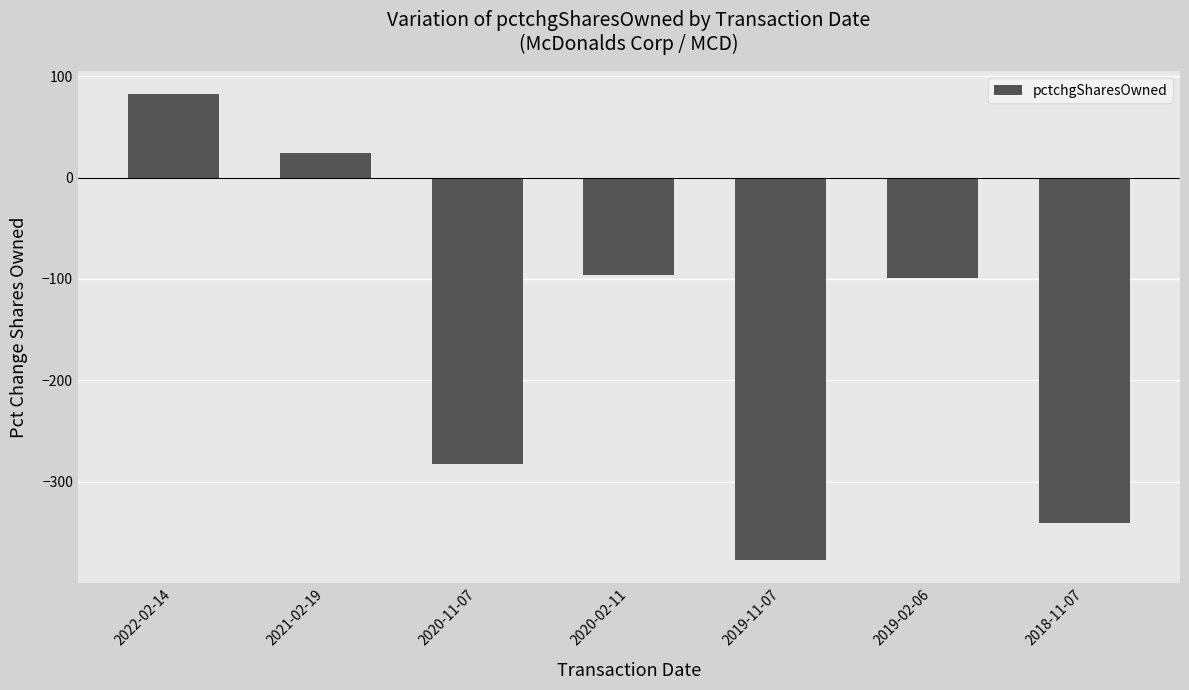

Where does the data first go above -99?

2022-02-14